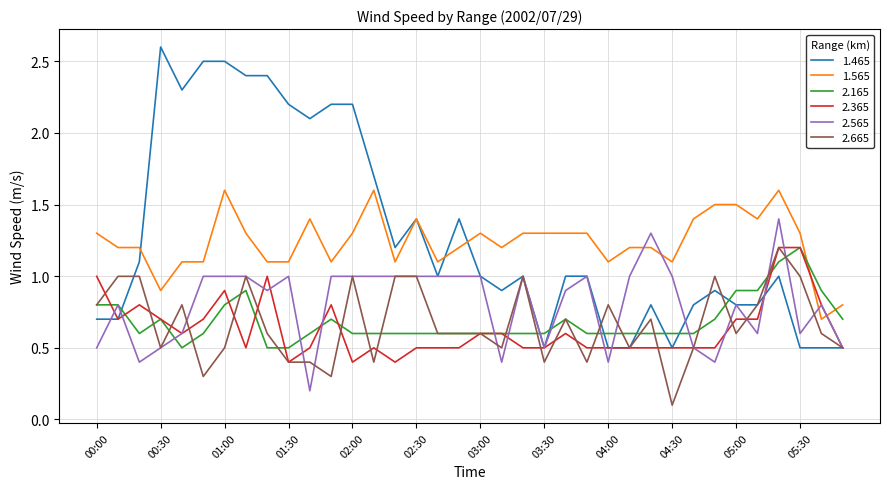

Does the chart display data point markers on the line(s)?

No